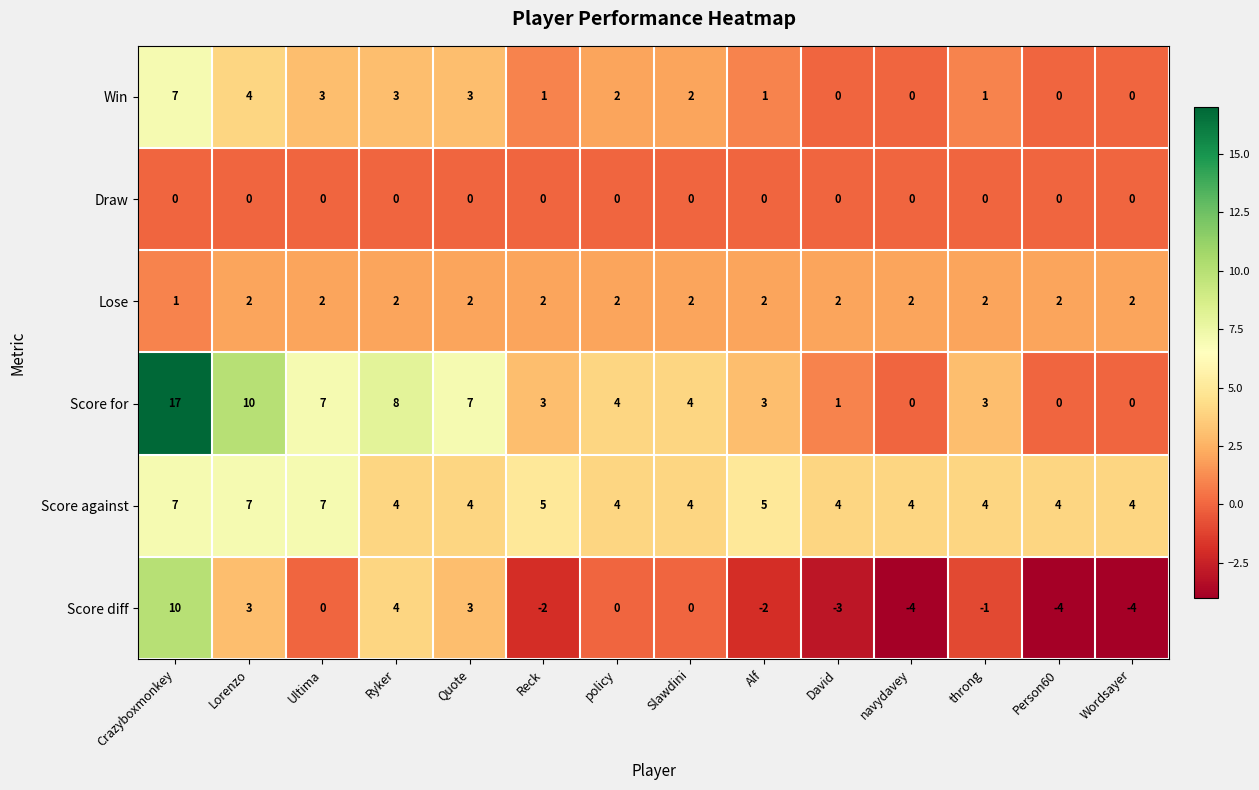

How many series are shown in this chart?

6